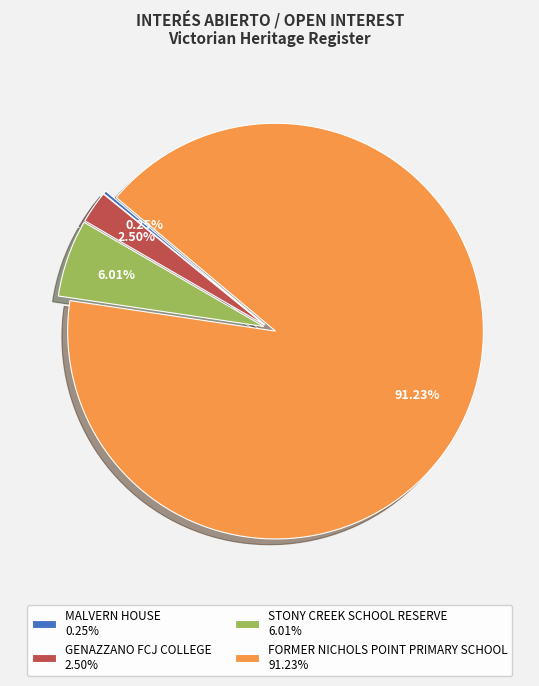

Does any single category account for the majority?

Yes